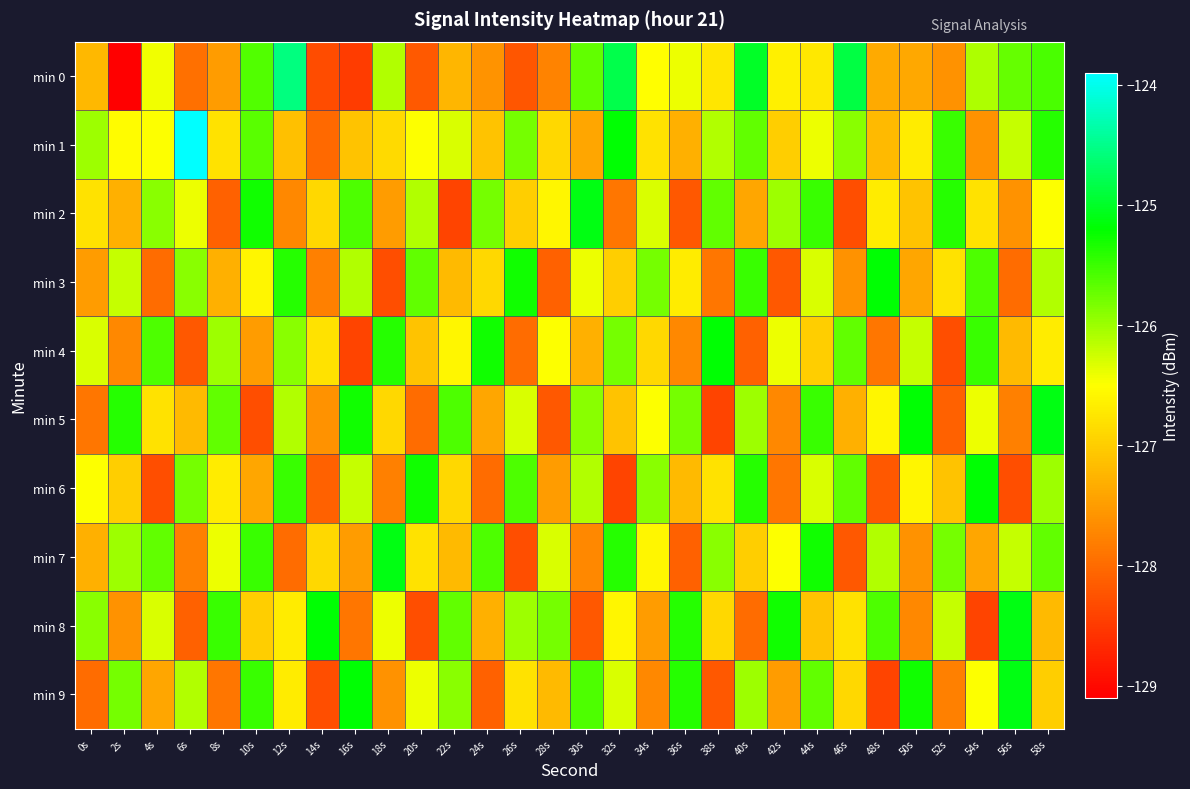

Reading left to right, list all the values displayed in this chart.

min 0: 0s=-127.2	2s=-129.1	4s=-126.4	6s=-128.0	8s=-127.5	10s=-125.6	12s=-124.6	14s=-128.3	16s=-128.5	18s=-126.1	20s=-128.2	22s=-127.2	24s=-127.6	26s=-128.2	28s=-127.8	30s=-125.7	32s=-124.8	34s=-126.5	36s=-126.4	38s=-126.7	40s=-125.0	42s=-126.7	44s=-126.7	46s=-124.9	48s=-127.4	50s=-127.4	52s=-127.6	54s=-126.1	56s=-125.7	58s=-125.6
min 1: 0s=-126.0	2s=-126.5	4s=-126.5	6s=-123.9	8s=-126.8	10s=-125.7	12s=-127.1	14s=-128.0	16s=-127.1	18s=-126.9	20s=-126.5	22s=-126.3	24s=-127.1	26s=-125.8	28s=-126.9	30s=-127.4	32s=-125.2	34s=-126.8	36s=-127.3	38s=-126.1	40s=-125.7	42s=-127.0	44s=-126.4	46s=-125.9	48s=-127.2	50s=-126.7	52s=-125.5	54s=-127.6	56s=-126.2	58s=-125.4
min 2: 0s=-126.8	2s=-127.3	4s=-125.9	6s=-126.4	8s=-128.1	10s=-125.3	12s=-127.7	14s=-126.9	16s=-125.6	18s=-127.5	20s=-126.1	22s=-128.4	24s=-125.8	26s=-127.0	28s=-126.6	30s=-125.1	32s=-127.9	34s=-126.3	36s=-128.2	38s=-125.7	40s=-127.4	42s=-126.0	44s=-125.5	46s=-128.3	48s=-126.7	50s=-127.1	52s=-125.4	54s=-126.8	56s=-127.6	58s=-126.5
min 3: 0s=-127.5	2s=-126.2	4s=-128.0	6s=-125.9	8s=-127.3	10s=-126.6	12s=-125.4	14s=-127.8	16s=-126.1	18s=-128.3	20s=-125.7	22s=-127.2	24s=-126.9	26s=-125.3	28s=-128.1	30s=-126.4	32s=-127.0	34s=-125.8	36s=-126.7	38s=-127.9	40s=-125.5	42s=-128.2	44s=-126.3	46s=-127.6	48s=-125.2	50s=-127.4	52s=-126.8	54s=-125.6	56s=-128.0	58s=-126.1
min 4: 0s=-126.3	2s=-127.7	4s=-125.6	6s=-128.2	8s=-126.0	10s=-127.5	12s=-125.9	14s=-126.8	16s=-128.4	18s=-125.4	20s=-127.1	22s=-126.6	24s=-125.3	26s=-128.0	28s=-126.5	30s=-127.3	32s=-125.8	34s=-126.9	36s=-127.7	38s=-125.2	40s=-128.1	42s=-126.4	44s=-127.0	46s=-125.7	48s=-127.9	50s=-126.2	52s=-128.3	54s=-125.5	56s=-127.2	58s=-126.7
min 5: 0s=-127.9	2s=-125.4	4s=-126.8	6s=-127.2	8s=-125.7	10s=-128.3	12s=-126.1	14s=-127.6	16s=-125.3	18s=-126.9	20s=-128.0	22s=-125.6	24s=-127.4	26s=-126.3	28s=-128.2	30s=-125.9	32s=-127.1	34s=-126.5	36s=-125.8	38s=-128.4	40s=-126.0	42s=-127.7	44s=-125.5	46s=-127.3	48s=-126.6	50s=-125.2	52s=-128.1	54s=-126.4	56s=-127.8	58s=-125.1
min 6: 0s=-126.5	2s=-127.0	4s=-128.3	6s=-125.8	8s=-126.7	10s=-127.4	12s=-125.5	14s=-128.1	16s=-126.2	18s=-127.8	20s=-125.3	22s=-126.9	24s=-128.0	26s=-125.6	28s=-127.5	30s=-126.1	32s=-128.4	34s=-125.9	36s=-127.2	38s=-126.8	40s=-125.4	42s=-127.9	44s=-126.3	46s=-125.7	48s=-128.2	50s=-126.6	52s=-127.1	54s=-125.2	56s=-128.3	58s=-126.0
min 7: 0s=-127.3	2s=-126.0	4s=-125.7	6s=-127.8	8s=-126.4	10s=-125.5	12s=-128.0	14s=-126.9	16s=-127.5	18s=-125.1	20s=-126.8	22s=-127.2	24s=-125.6	26s=-128.3	28s=-126.3	30s=-127.7	32s=-125.4	34s=-126.6	36s=-128.1	38s=-125.9	40s=-127.0	42s=-126.5	44s=-125.3	46s=-128.2	48s=-126.1	50s=-127.6	52s=-125.8	54s=-127.4	56s=-126.2	58s=-125.7
min 8: 0s=-125.9	2s=-127.6	4s=-126.3	6s=-128.1	8s=-125.5	10s=-127.0	12s=-126.7	14s=-125.2	16s=-127.9	18s=-126.4	20s=-128.3	22s=-125.7	24s=-127.3	26s=-126.0	28s=-125.8	30s=-128.2	32s=-126.6	34s=-127.5	36s=-125.4	38s=-126.9	40s=-128.0	42s=-125.3	44s=-127.1	46s=-126.8	48s=-125.6	50s=-127.7	52s=-126.2	54s=-128.4	56s=-125.1	58s=-127.2
min 9: 0s=-128.0	2s=-125.8	4s=-127.4	6s=-126.1	8s=-127.9	10s=-125.5	12s=-126.7	14s=-128.3	16s=-125.2	18s=-127.6	20s=-126.4	22s=-125.9	24s=-128.1	26s=-126.8	28s=-127.2	30s=-125.6	32s=-126.3	34s=-127.7	36s=-125.4	38s=-128.2	40s=-126.0	42s=-127.5	44s=-125.7	46s=-126.9	48s=-128.4	50s=-125.3	52s=-127.8	54s=-126.5	56s=-125.1	58s=-127.0